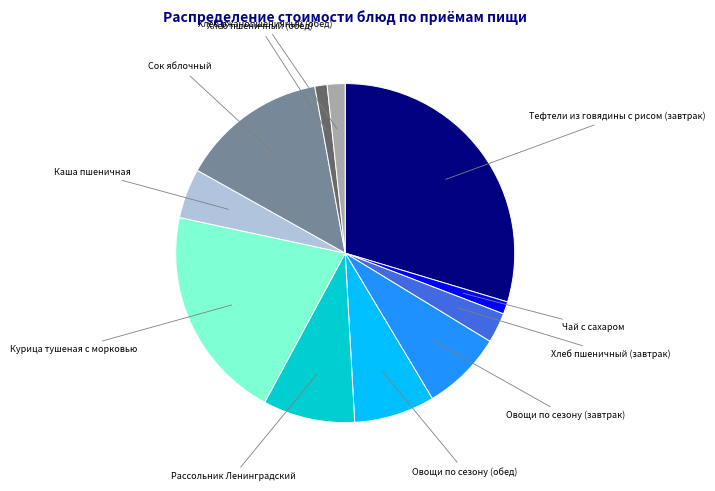

What is the ratio of the value at Тефтели из говядины с рисом (завтрак) to the value at Курица тушеная с морковью?

1.4